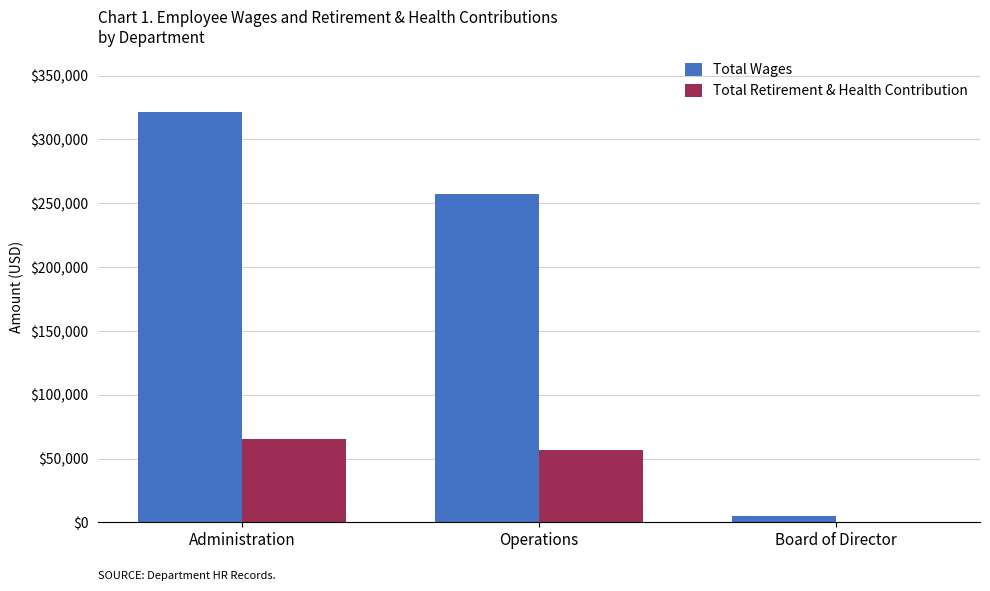

Which category has the highest value in the Total Retirement & Health Contribution series?

Administration